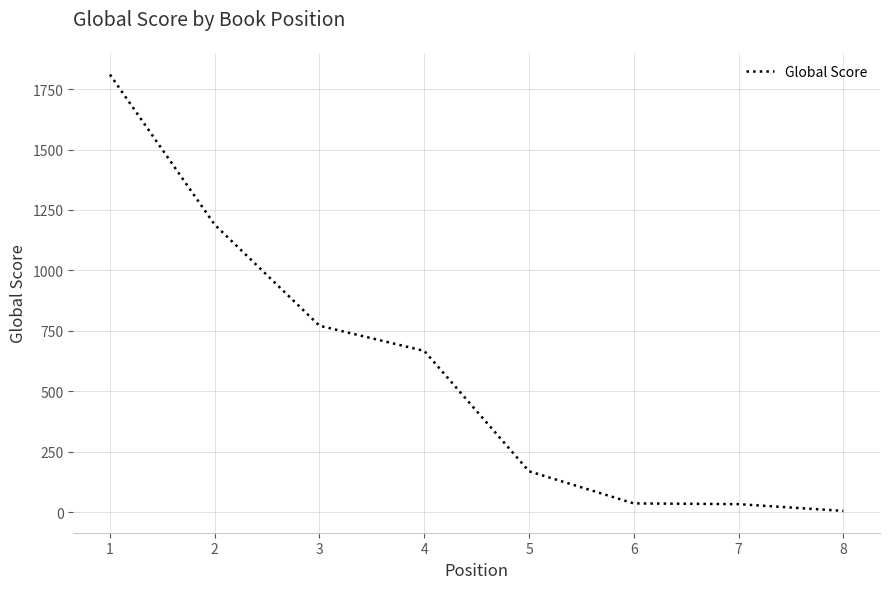

What is the change in value from 4 to 5?

-498